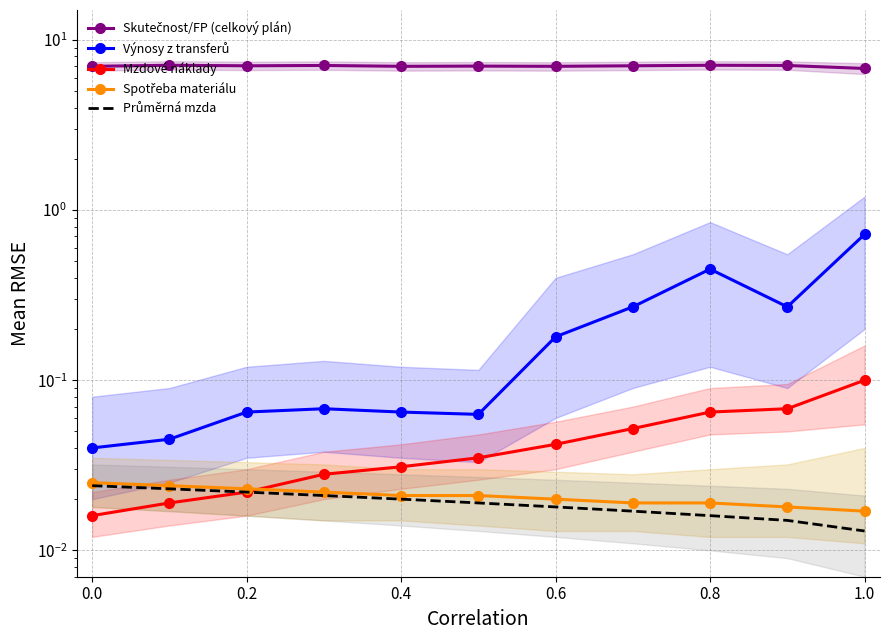

What is the sum of all Výnosy z transferů values?

2.2